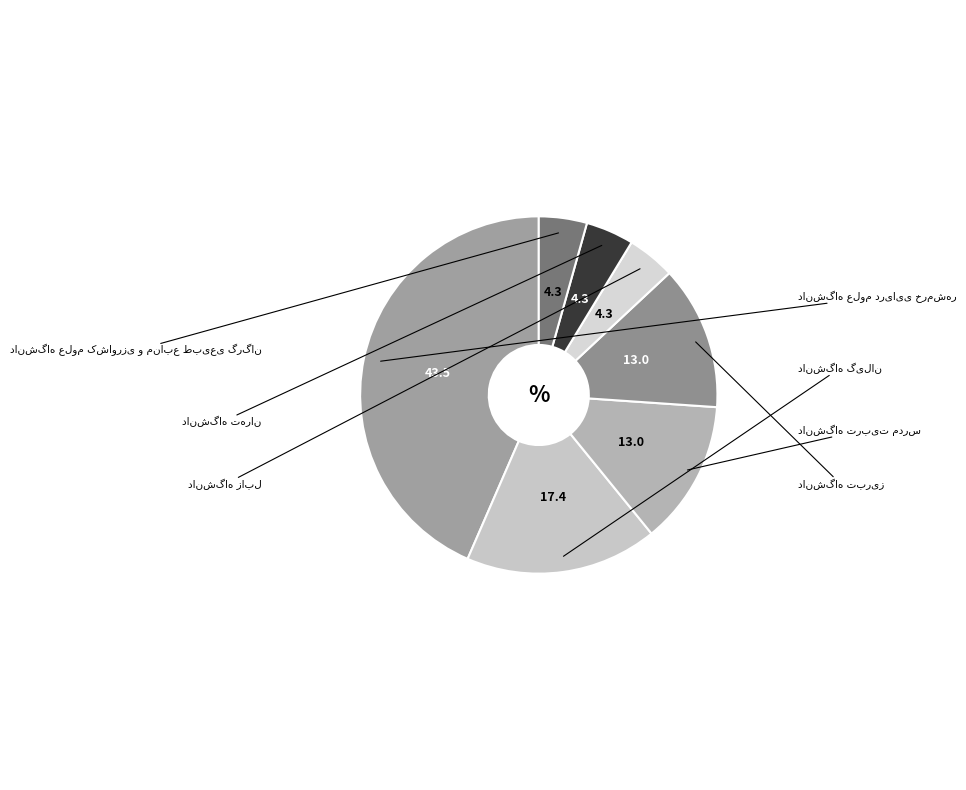

Combined, do دانشگاه تربیت مدرس and دانشگاه علوم دریایی خرمشهر account for over 50%?

Yes